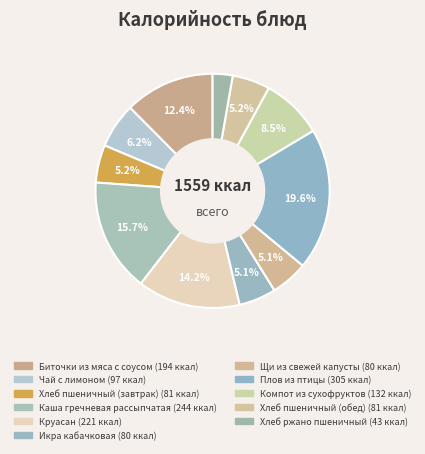

To the nearest percent, what is the combined percentage of Компот из сухофруктов and Икра кабачковая?

14%